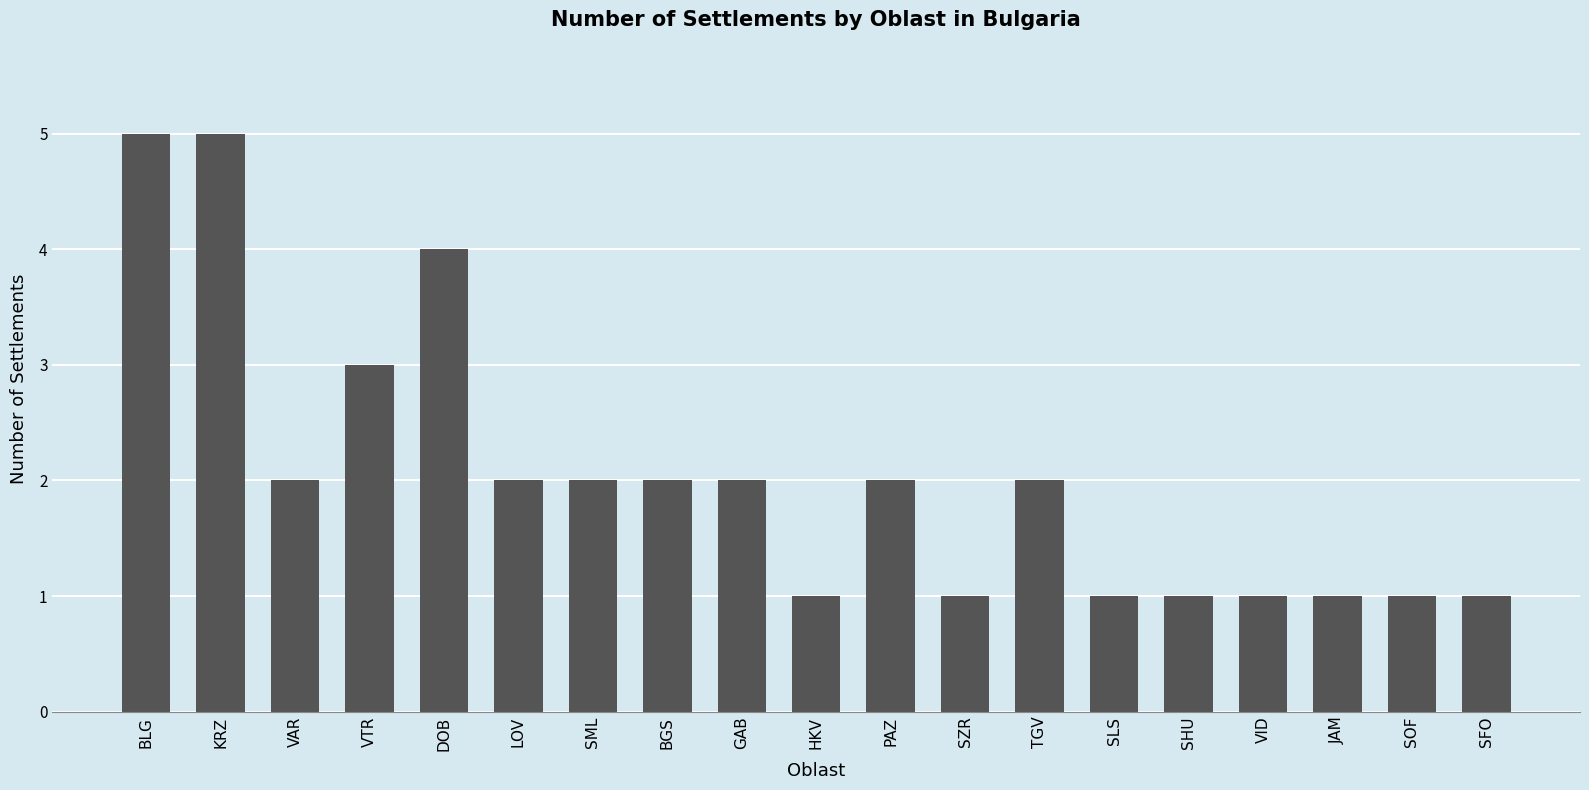

At which label does the data first exceed 2?

BLG